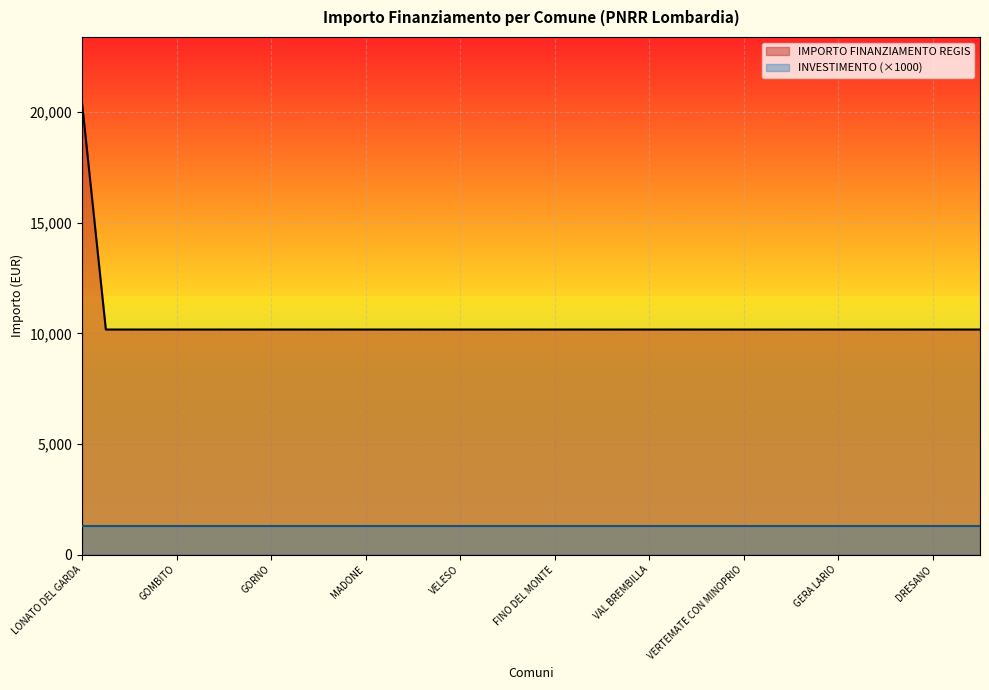

Reading left to right, list all the values displayed in this chart.

LONATO DEL GARDA=20344	GEROLA ALTA=10172	GARBAGNATE MONASTERO=10172	GROPELLO CAIROLI=10172	GOMBITO=10172	GORNATE-OLONA=10172	GAZZANIGA=10172	FIESCO=10172	GORNO=10172	INTROBIO=10172	CAPRALBA=10172	BULGAROGRASSO=10172	MADONE=10172	CALVENZANO=10172	COLLE BRIANZA=10172	MEZZANINO=10172	VELESO=10172	FONTENO=10172	CESANA BRIANZA=10172	SUISIO=10172	FINO DEL MONTE=10172	PEGLIO=10172	SCALDASOLE=10172	MADIGNANO=10172	VAL BREMBILLA=10172	PEIA=10172	ZINASCO=10172	BELLAGIO=10172	VERTEMATE CON MINOPRIO=10172	RIPALTA ARPINA=10172	ORIO LITTA=10172	GOLFERENZO=10172	GERA LARIO=10172	GENIVOLTA=10172	RANZANICO=10172	GROMO=10172	DRESANO=10172	SORMANO=10172	VIGANO SAN MARTINO=10172